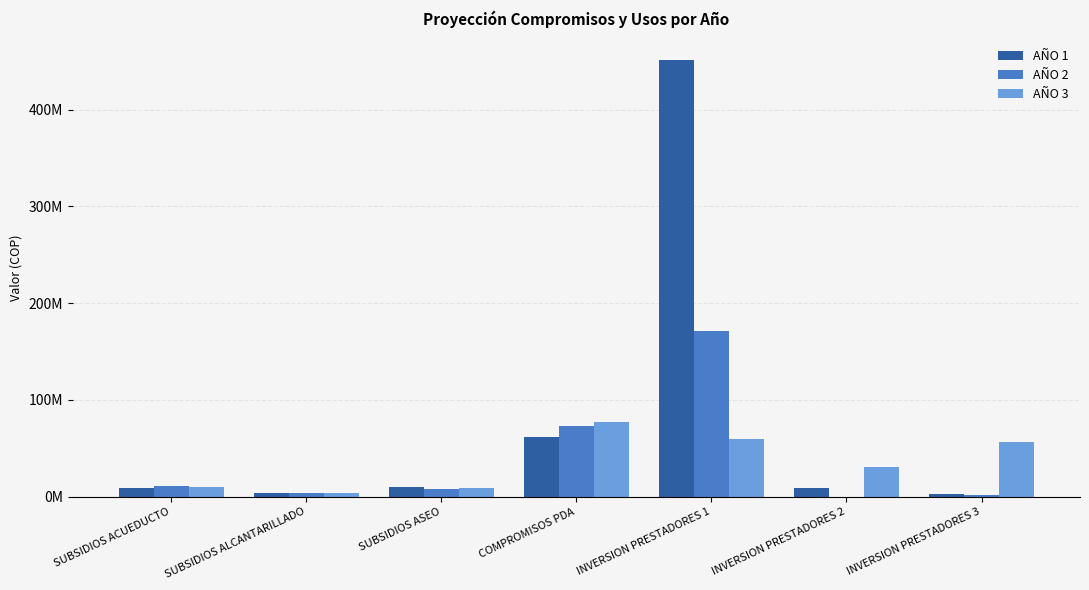

What is the average value of the AÑO 1 series?

78090189